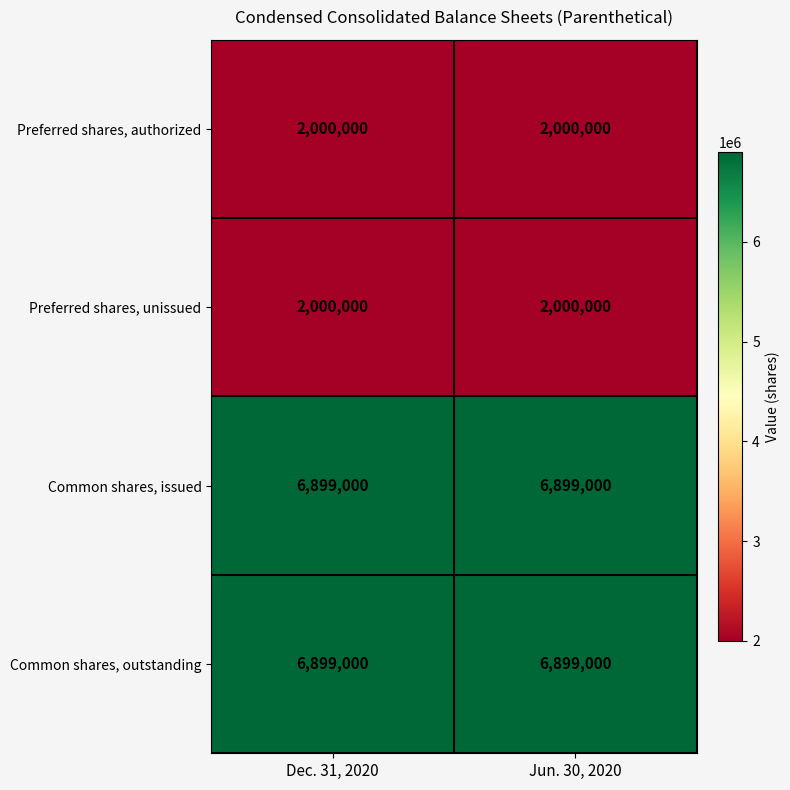

Is the value of Preferred shares, authorized at Dec. 31, 2020 greater than the value of Common shares, issued at Jun. 30, 2020?

No